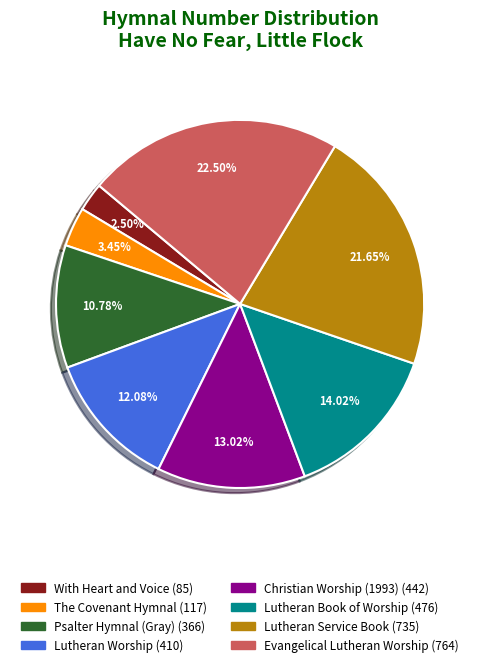

Approximately how many times larger is the value at Evangelical Lutheran Worship compared to Lutheran Service Book?

1.0